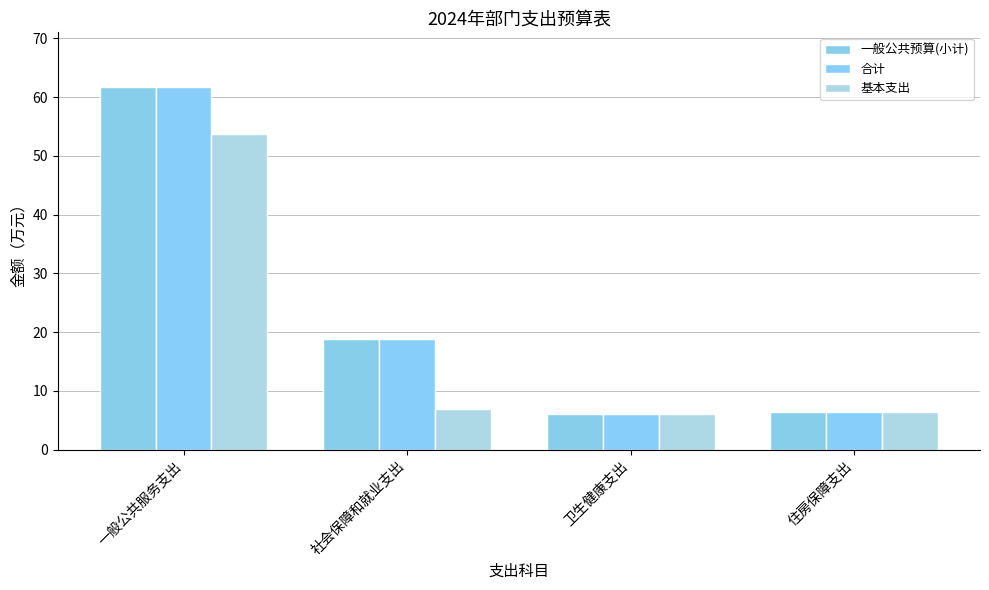

Reading left to right, transcribe all the data shown in this chart.

一般公共预算(小计): 61.8	18.8	6.0	6.4
合计: 61.8	18.8	6.0	6.4
基本支出: 53.8	6.8	6.0	6.4